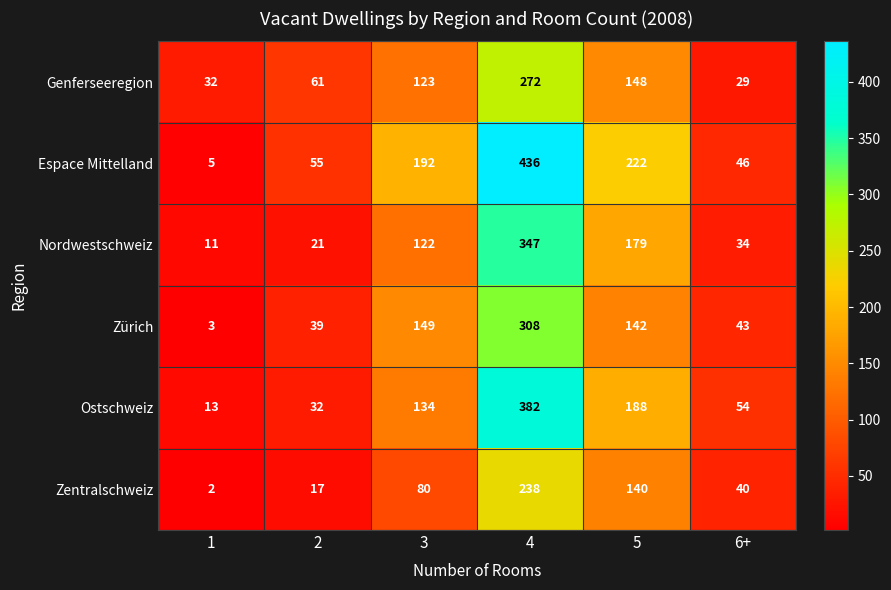

What is the maximum value shown in the chart?

436